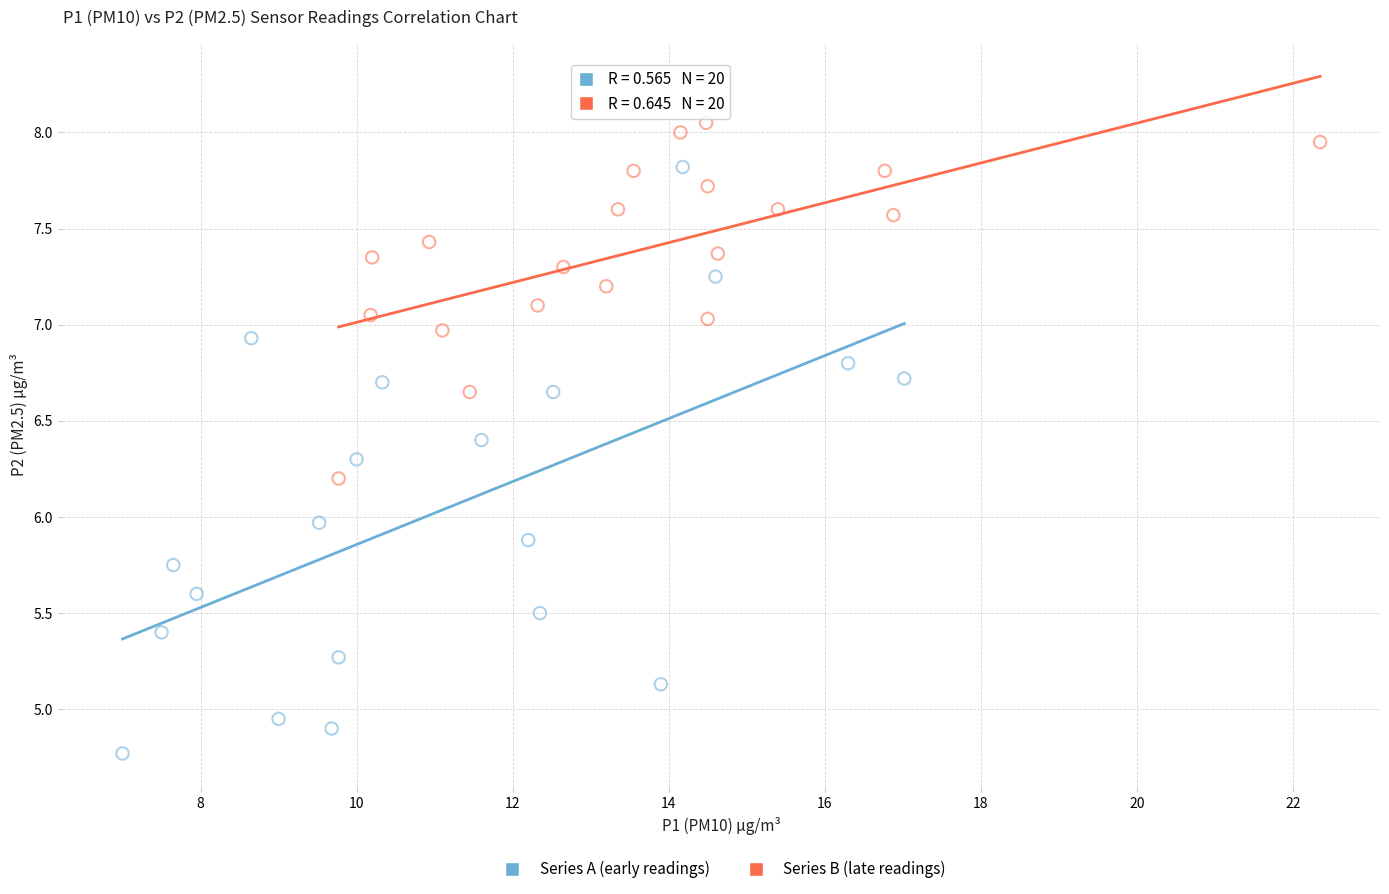

What are all the series names shown in the legend?

Series A (early readings), Series B (late readings)